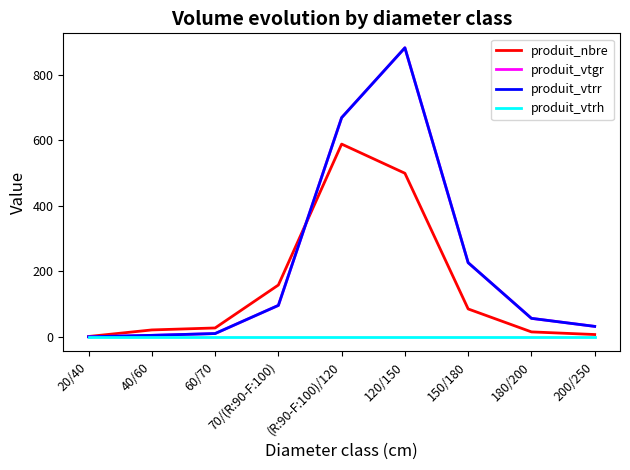

The value of produit_vtgr at 200/250 is 48.9. True or false?

False